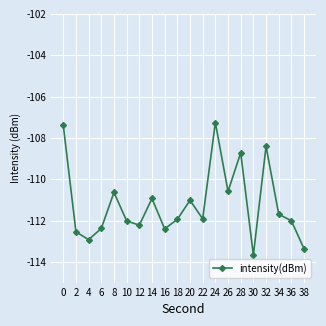

Reading left to right, what are all the values shown in this chart?

-107.4	-112.5	-112.9	-112.4	-110.6	-112.0	-112.2	-110.9	-112.4	-111.9	-111.0	-111.9	-107.3	-110.6	-108.7	-113.7	-108.4	-111.7	-112.0	-113.4